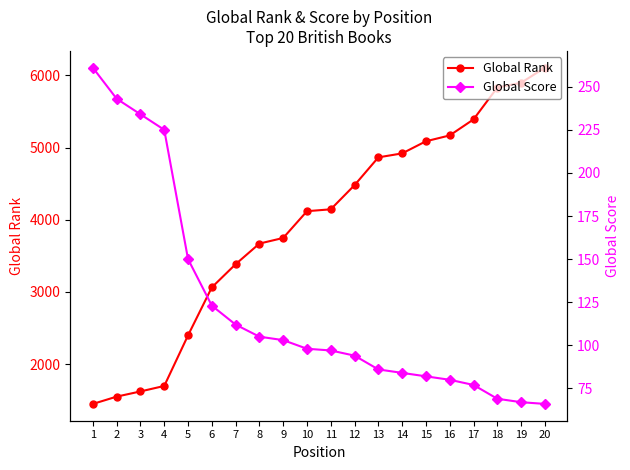

Which has a higher value, 12 or 14?

14